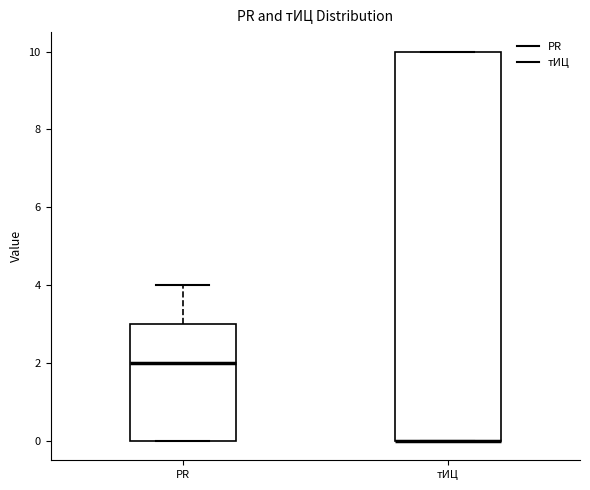

Reading left to right, transcribe this box plot: for each box, give where its median line is, the range the box spans, and where its two whiskers end, as read against the y-axis. The values are not printed on the chart, so give them approximately, as read against the axis.

PR: median 2, box 0 to 3, whiskers 0 to 4
тИЦ: median 0 (drawn on the box's lower edge), box 0 to 10, whiskers 0 to 10